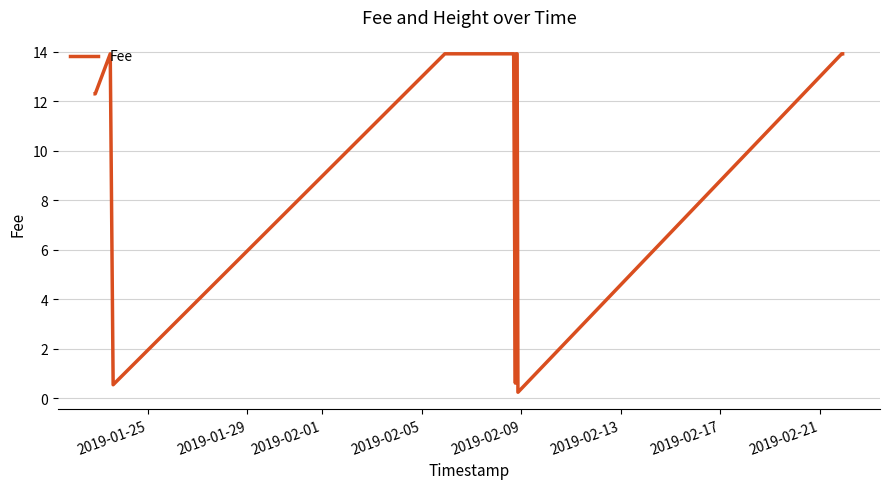

What is the value of the 18th point from the left?

13.9